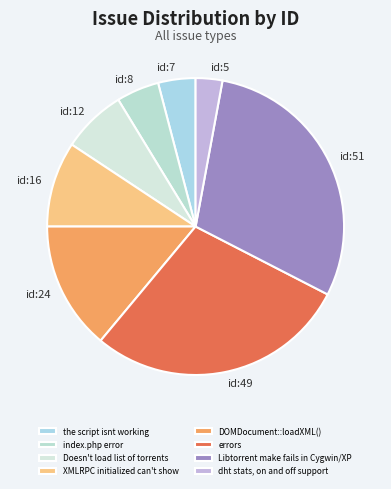

The dht stats, on and off support slice represents 11% of the pie. True or false?

False